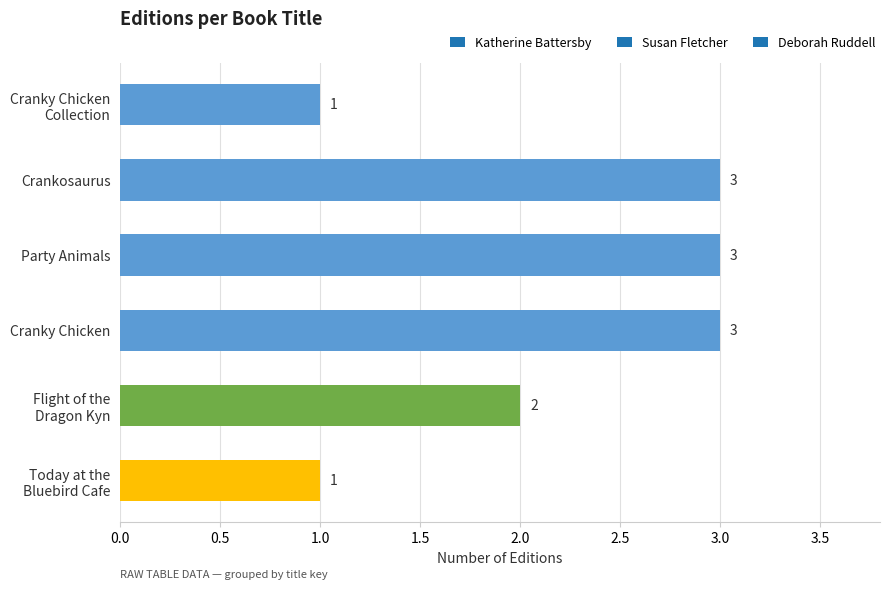

What is the sum of all values?

13